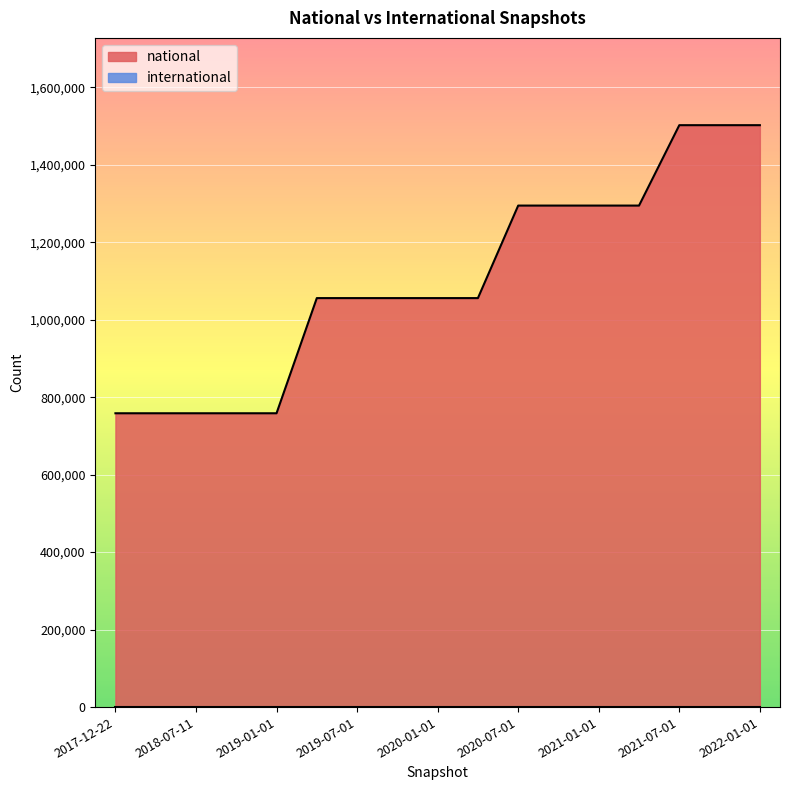

List the labels in order of value, smallest first.

2017-12-22, 2018-04-09, 2018-07-11, 2018-09-28, 2019-01-01, 2019-04-06, 2019-07-01, 2019-10-09, 2020-01-01, 2020-04-01, 2020-07-01, 2020-10-01, 2021-01-01, 2021-04-01, 2021-07-01, 2021-10-01, 2022-01-01